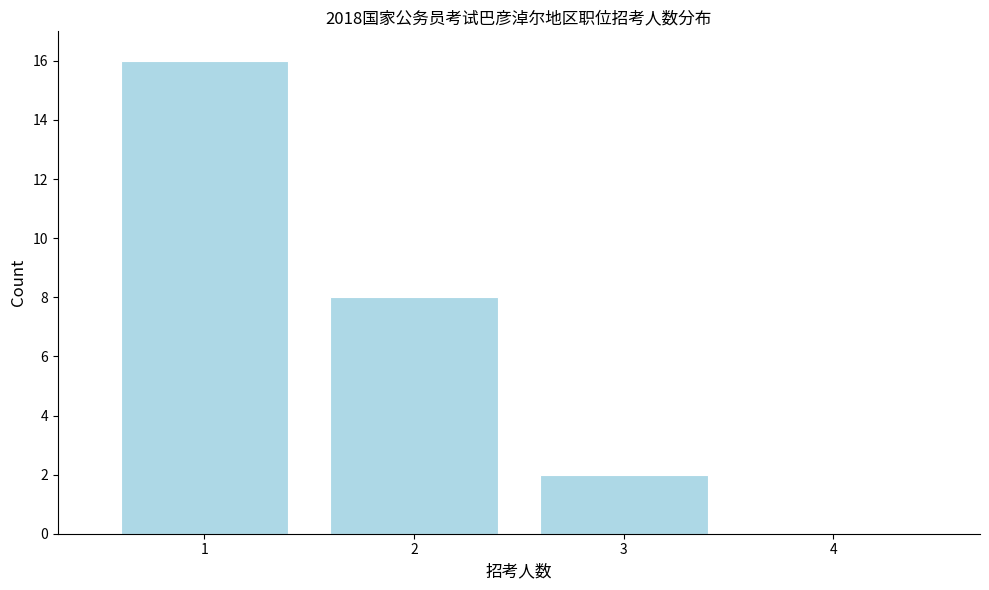

Reading left to right, extract all data points from this chart.

1=16	2=8	3=2	4=0